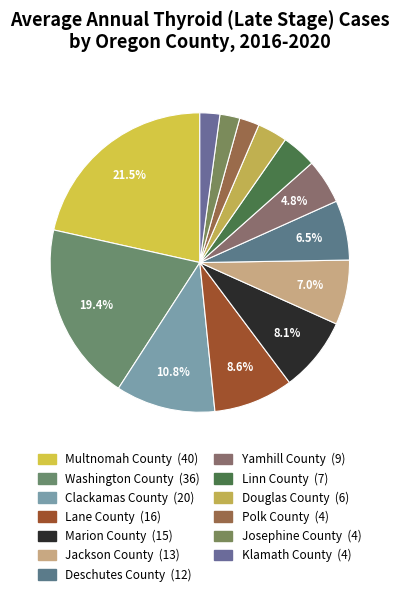

True or false: Jackson County accounts for 7% of the total.

True